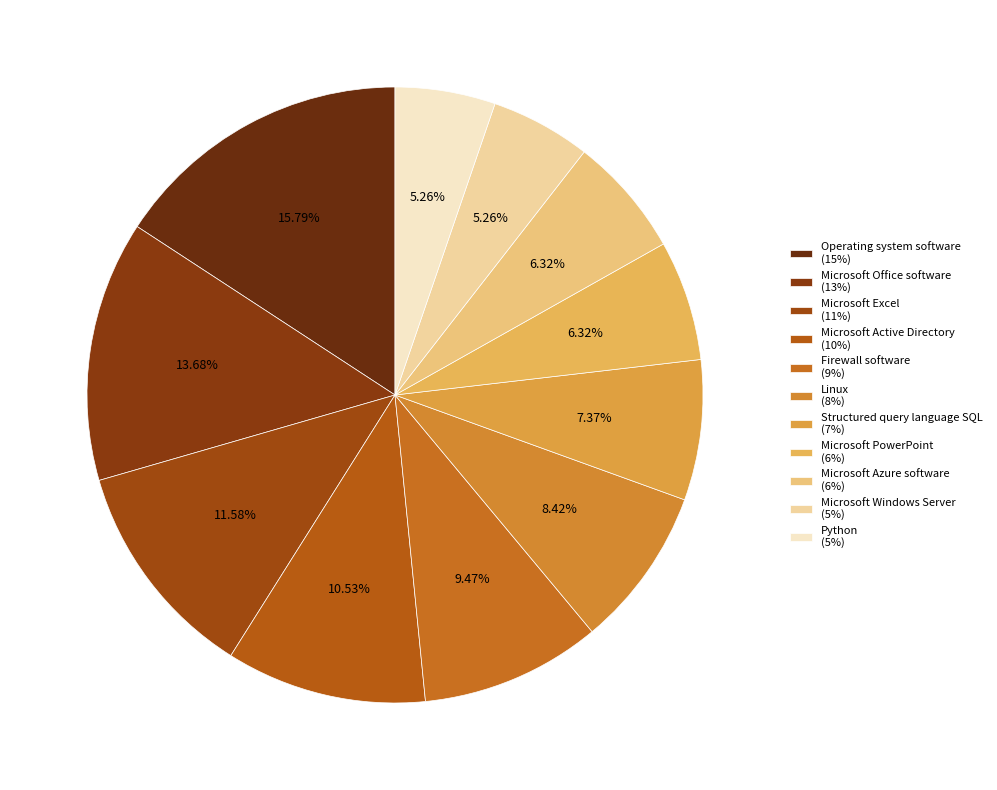

Rank the categories by value from lowest to highest.

Microsoft Windows Server, Python, Microsoft PowerPoint, Microsoft Azure software, Structured query language SQL, Linux, Firewall software, Microsoft Active Directory, Microsoft Excel, Microsoft Office software, Operating system software